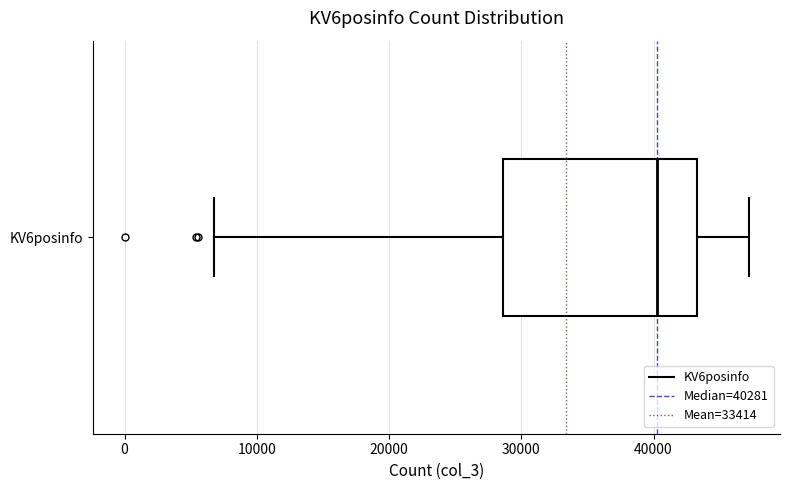

Transcribe this box plot: give where the median line is, the range the box spans, and where the two whiskers end, as read against the x-axis. The values are not printed on the chart, so give them approximately, as read against the axis.

median 40000, box 29000 to 43000, whiskers 7000 to 47000